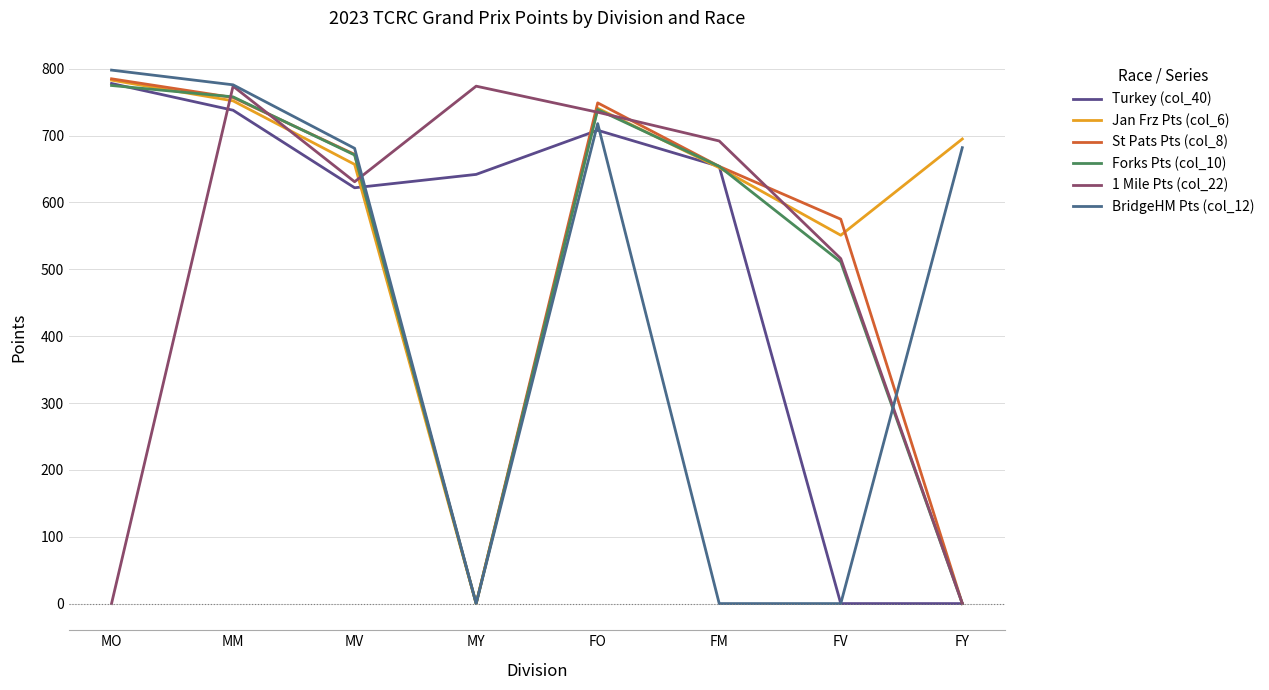

Which series has the widest spread of values?

BridgeHM Pts (col_12)